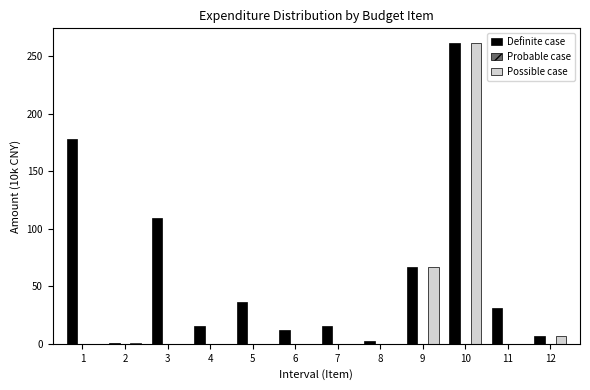

Is it true that Possible case equals -156.4 at 7?

False